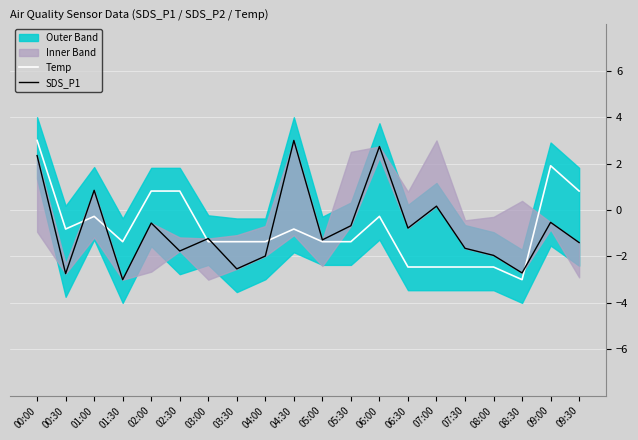

How many intersections are there between SDS_P1 and Temp?

6